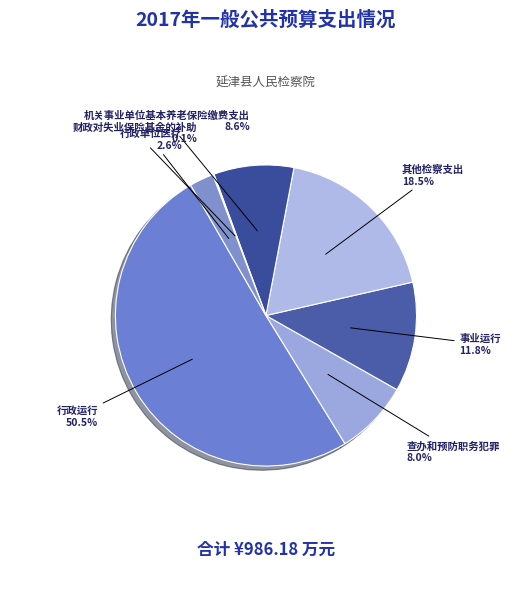

Rank the categories by value from highest to lowest.

行政运行, 其他检察支出, 事业运行, 机关事业单位基本养老保险缴费支出, 查办和预防职务犯罪, 行政单位医疗, 财政对失业保险基金的补助